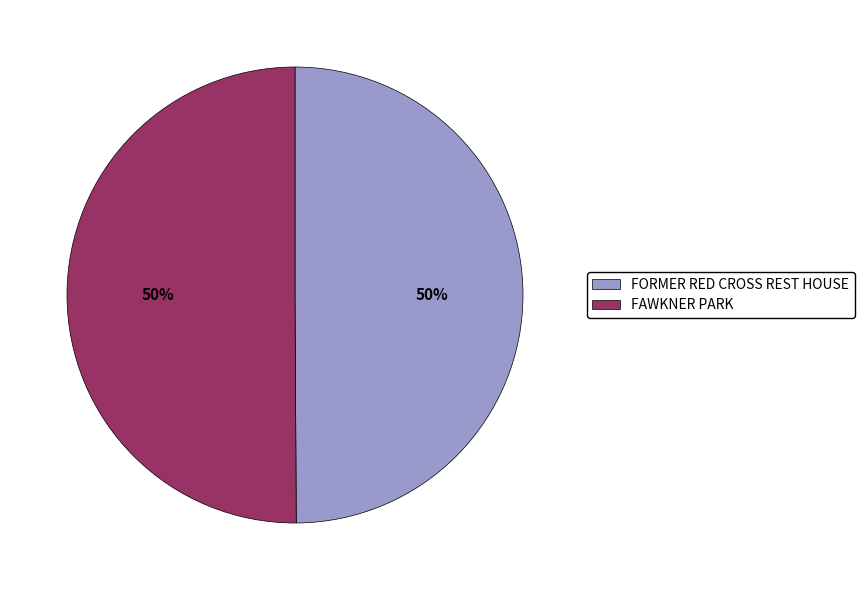

Combined, do FAWKNER PARK and FORMER RED CROSS REST HOUSE account for over 50%?

Yes